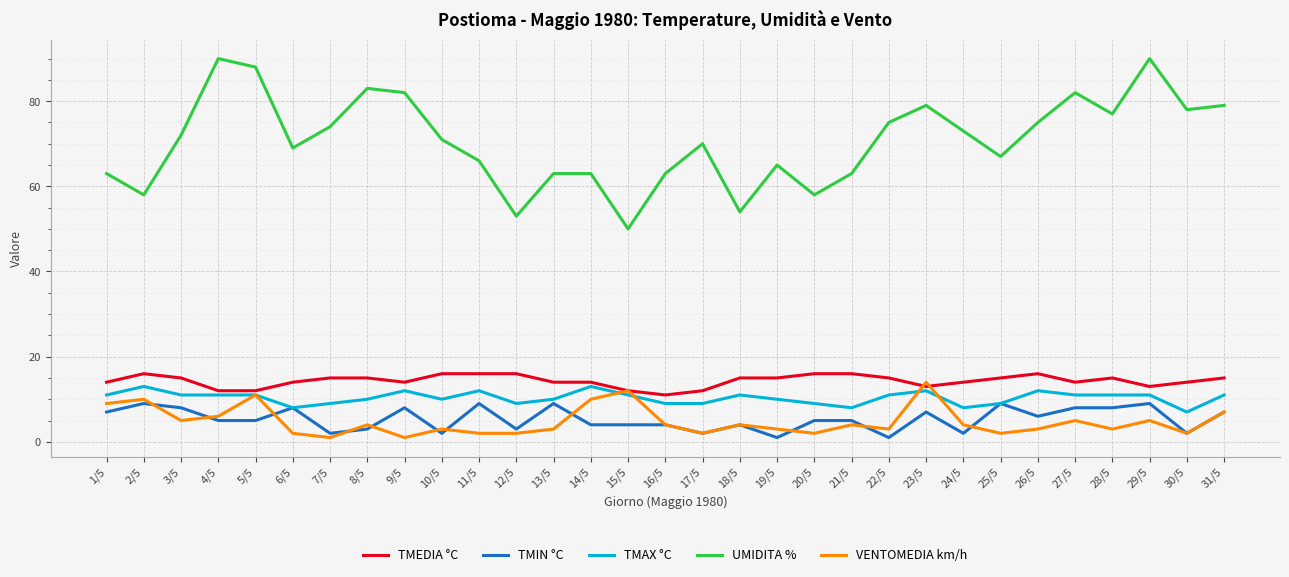

Where is the first local maximum for TMAX °C?

2/5